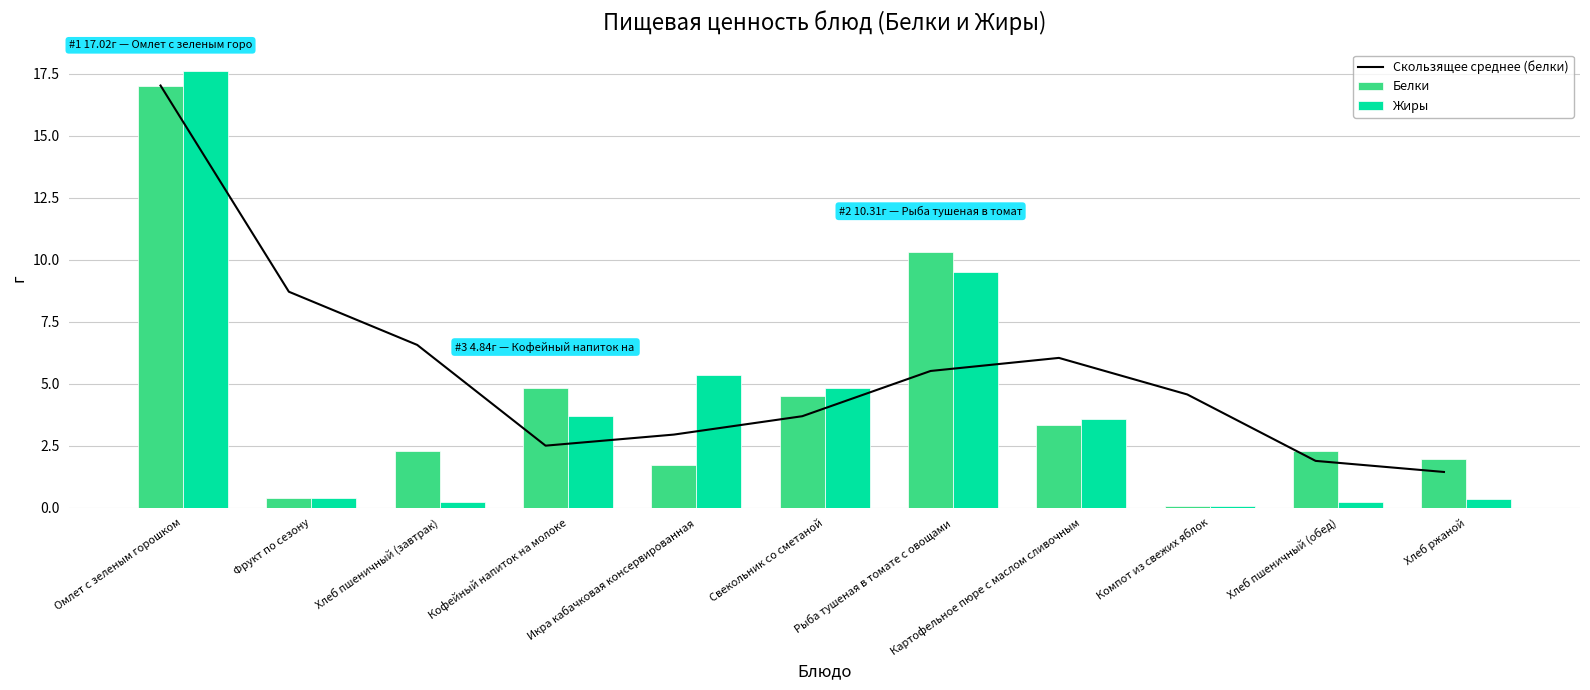

Is the value of Белки at Хлеб пшеничный (завтрак) greater than the value of Жиры at Хлеб ржаной?

Yes